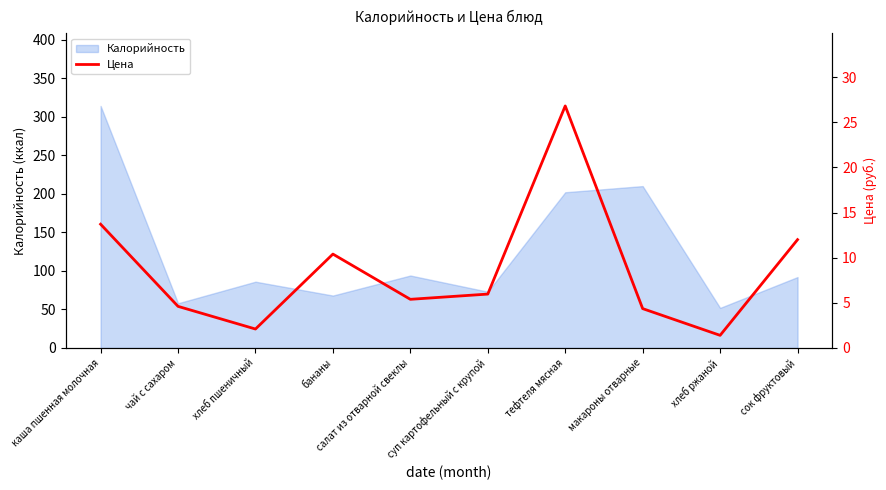

What is the change in value from салат из отварной свеклы to суп картофельный с крупой?

+0.6